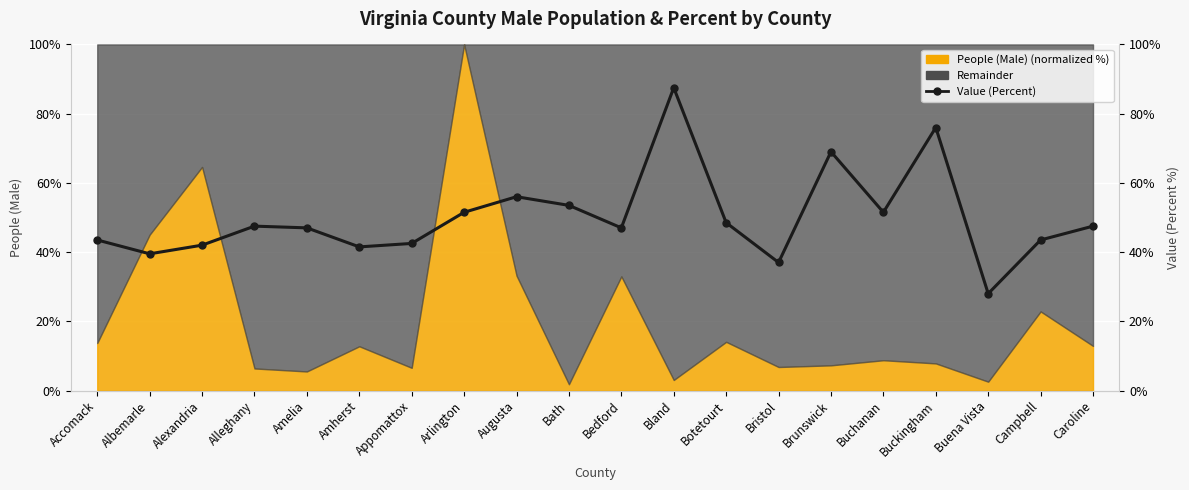

Reading right to left, extract all data points from this chart.

47.5	43.5	28.0	76.0	51.5	69.0	37.0	48.5	87.5	47.0	53.5	56.0	51.5	42.5	41.5	47.0	47.5	42.0	39.5	43.5